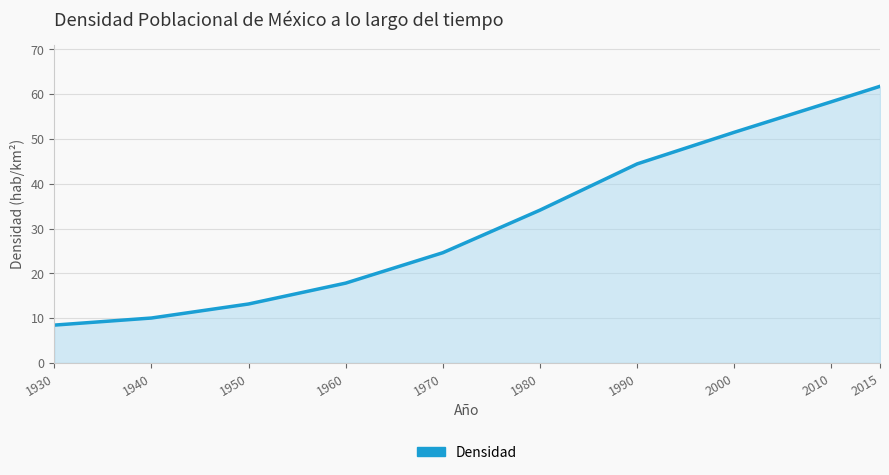

What is the average value?

32.4